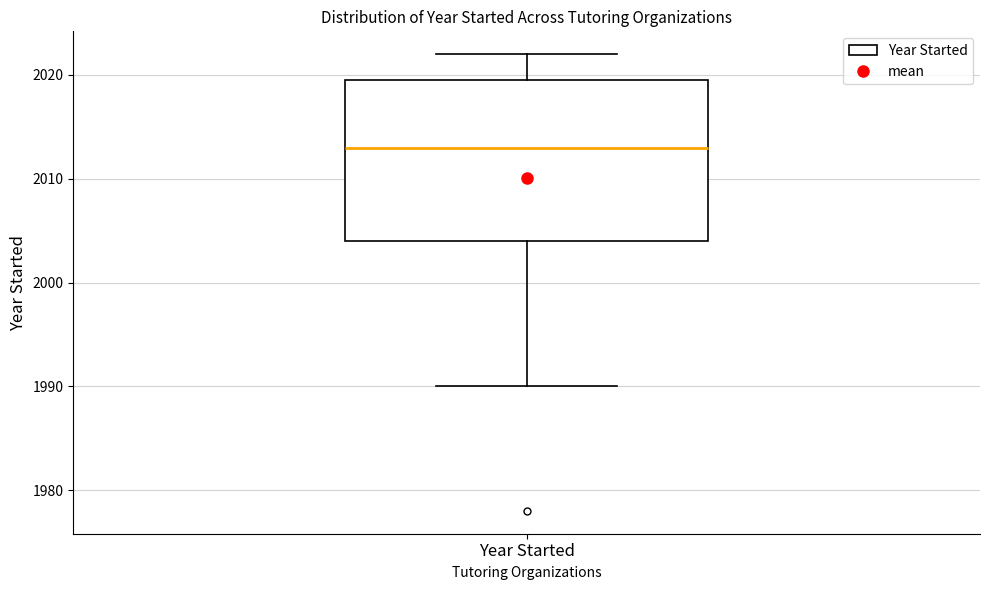

Where is the upper edge of the box for Year Started on the y-axis? The values are not printed on the chart, so give them approximately, as read against the axis.

2020